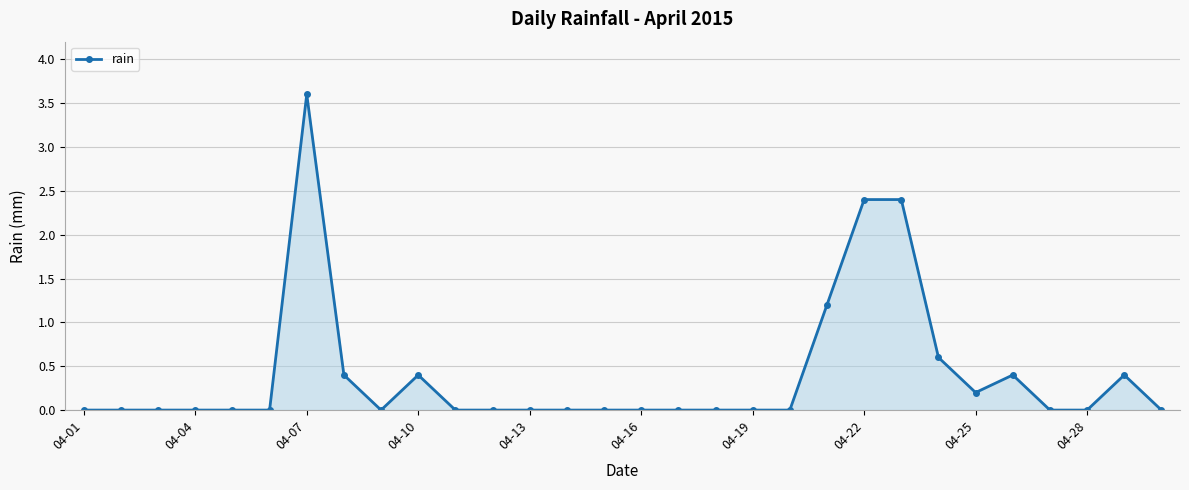

What is the greatest value displayed?

3.6